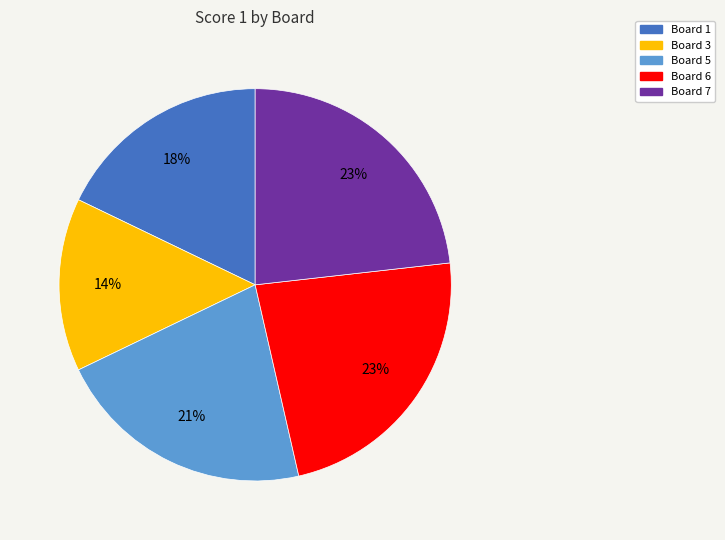

To the nearest percent, what is the difference between the largest and smallest slice percentages?

9%